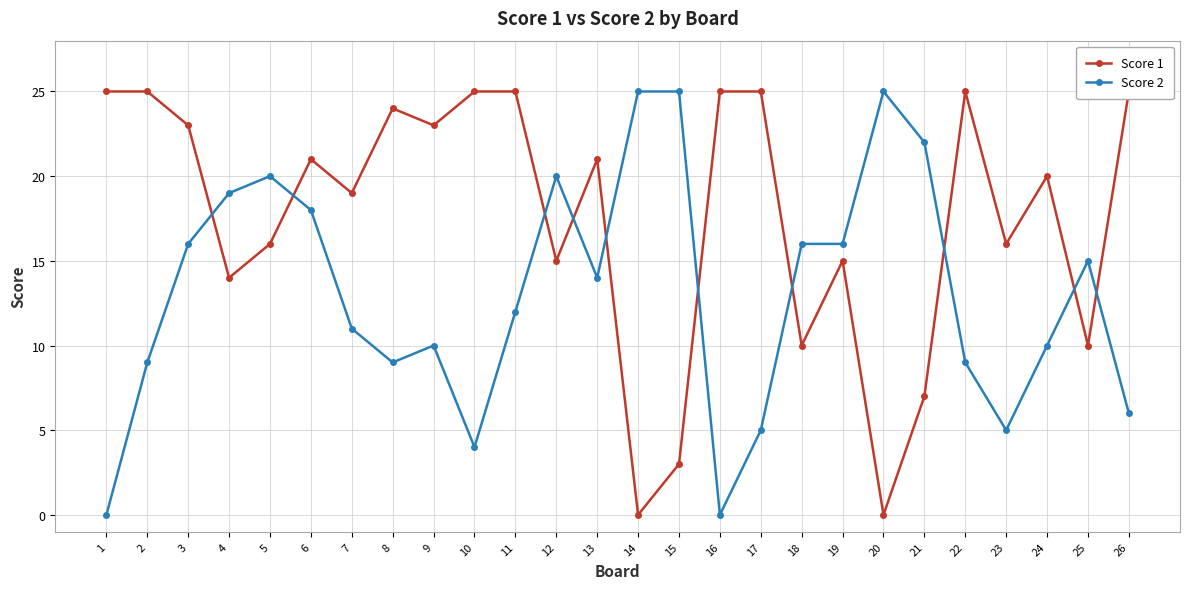

What is the difference between the second highest and second lowest values in the Score 2 series?

25